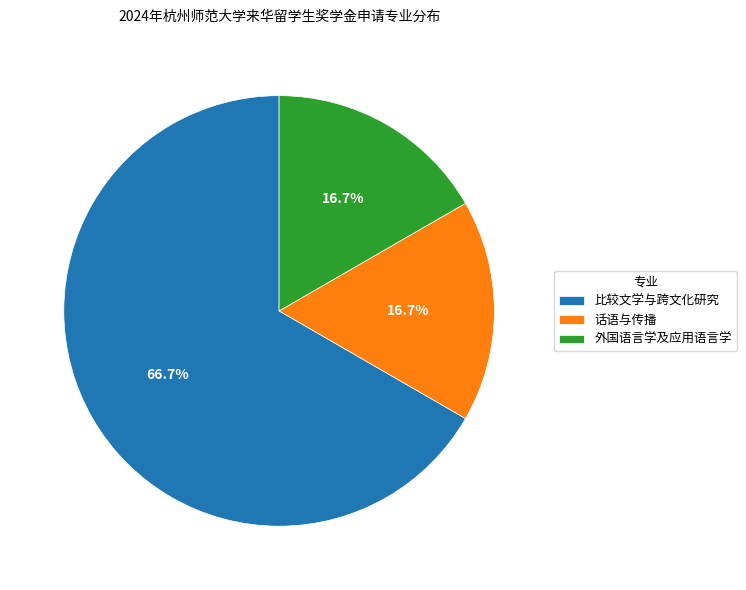

How many segments does this pie chart have?

3